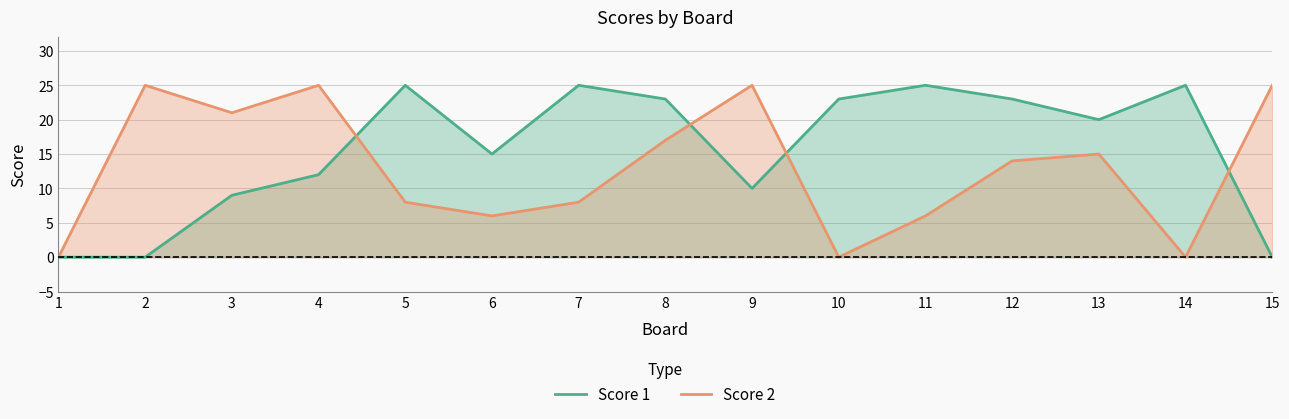

How many distinct data groups are displayed?

2